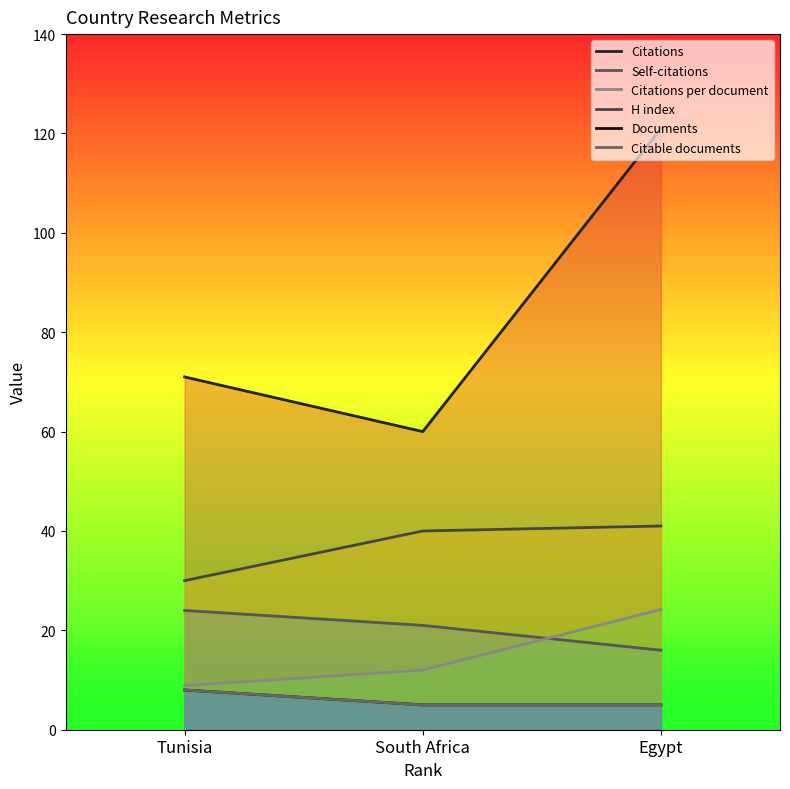

The value of Documents at Egypt is 1.4. True or false?

False